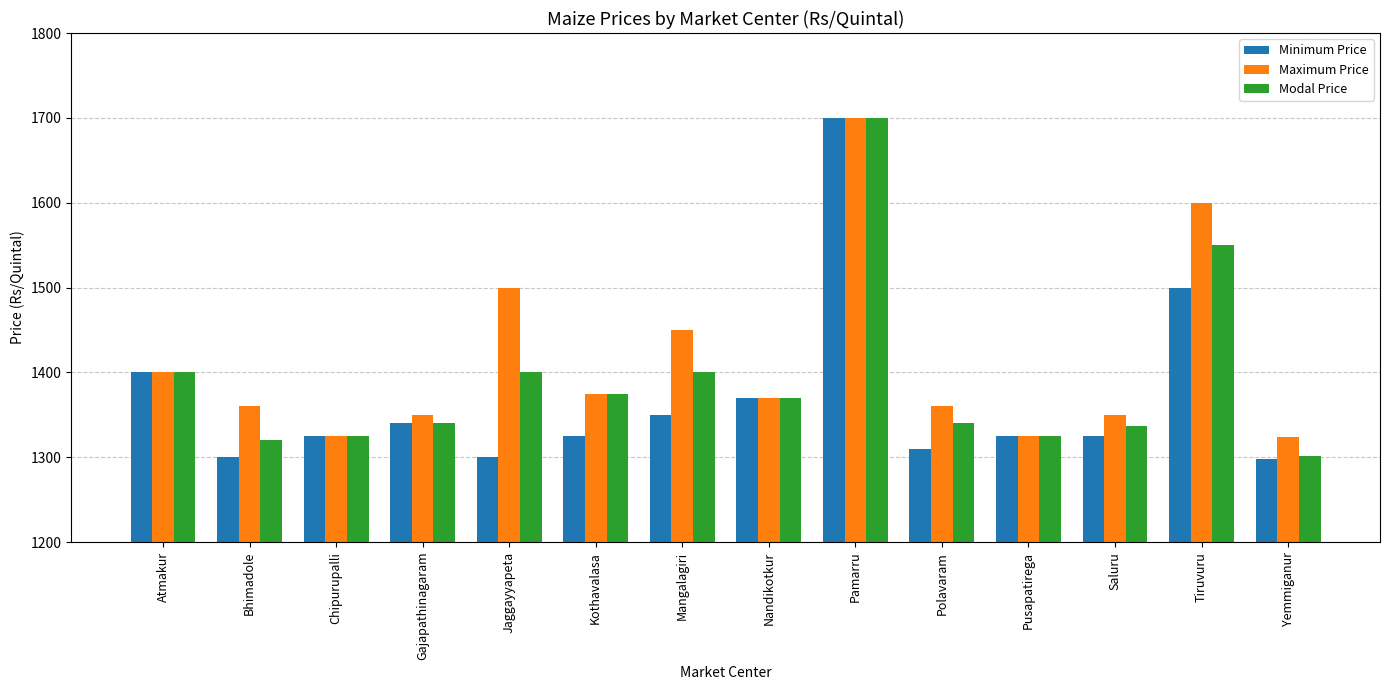

What is the total value across all series at Pamarru?

5100